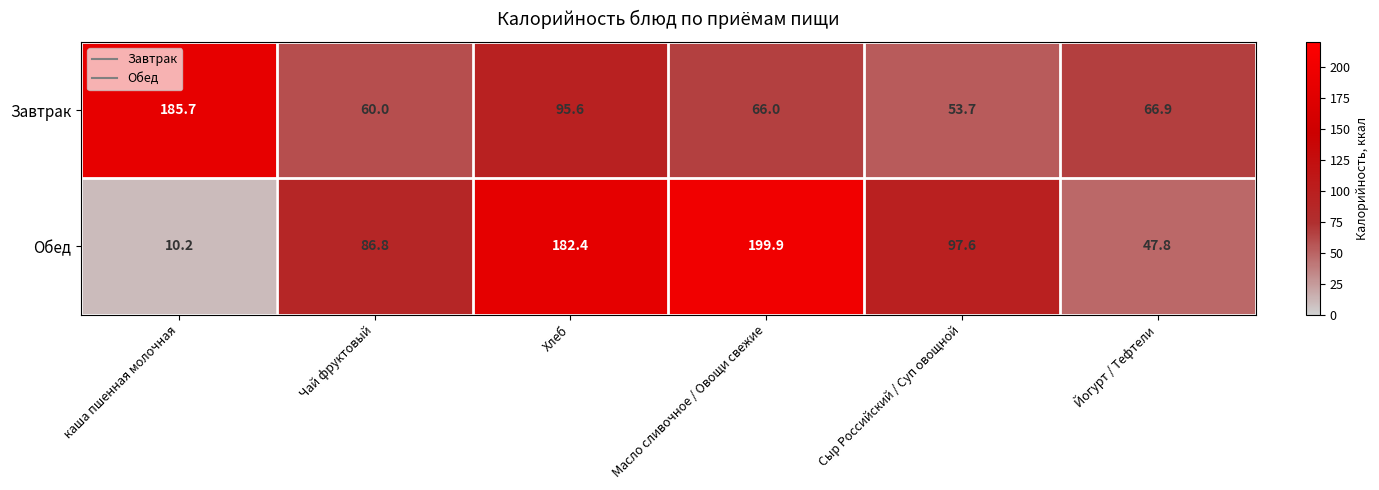

What is the greatest value displayed?

199.9